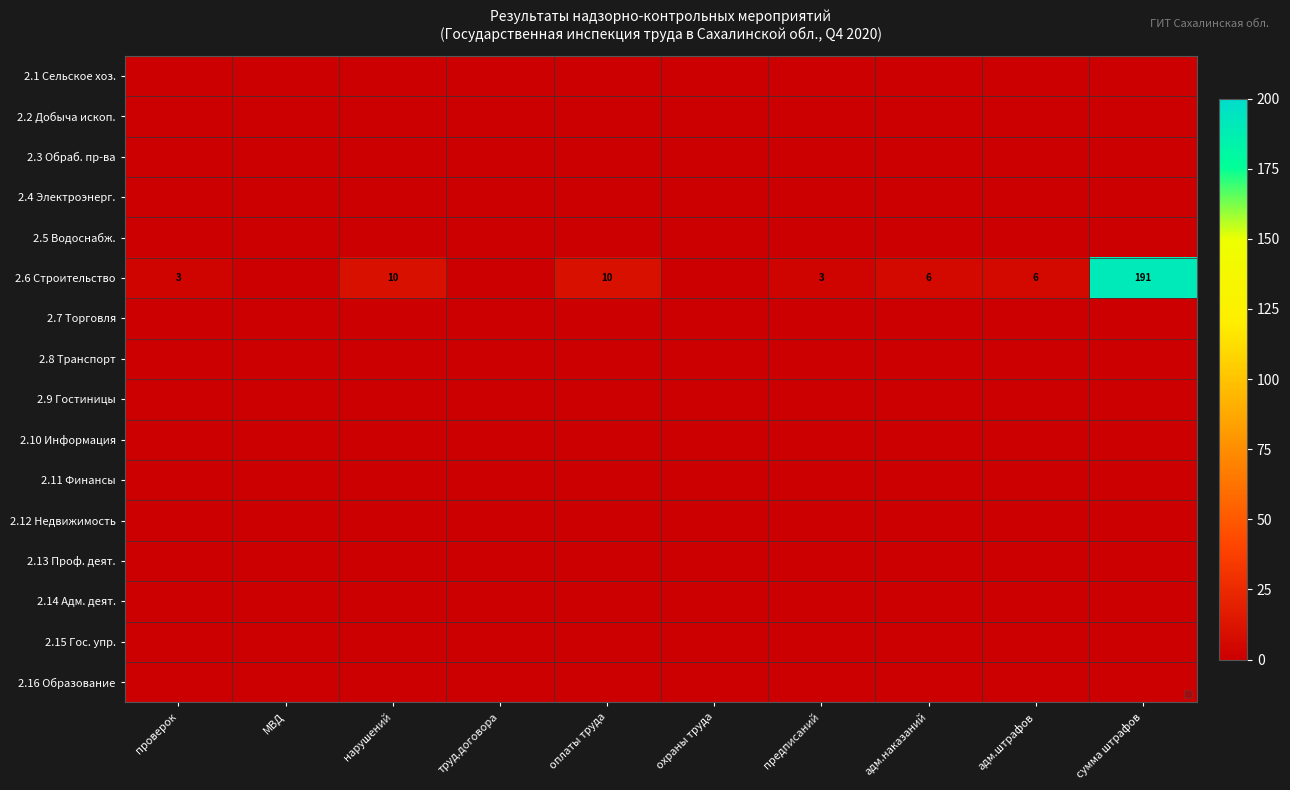

The 2.6 Строительство series shows 5 at проверок. True or false?

False